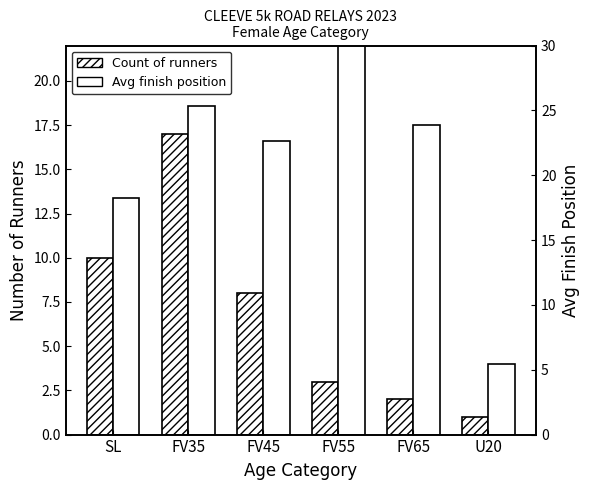

Reading left to right, extract all data points from this chart.

Count of runners: SL=10.0	FV35=17.0	FV45=8.0	FV55=3.0	FV65=2.0	U20=1.0
Avg finish position: SL=13.4	FV35=18.6	FV45=16.6	FV55=22.5	FV65=17.5	U20=4.0